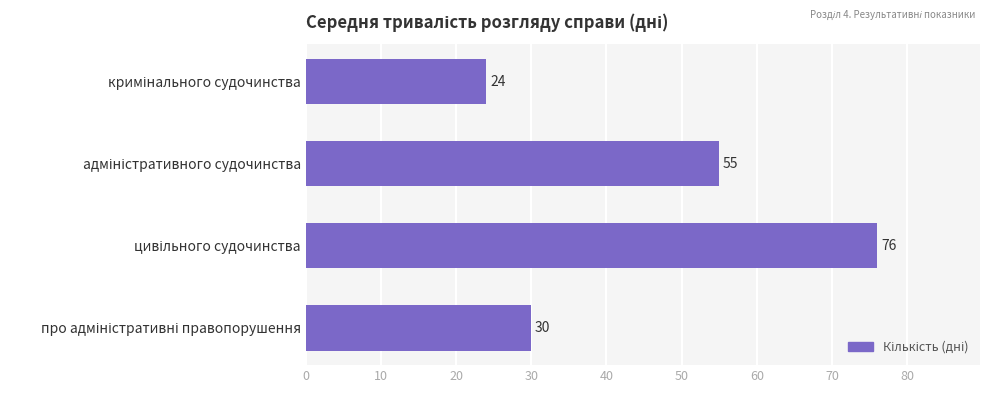

What is the difference between the maximum and minimum values?

52